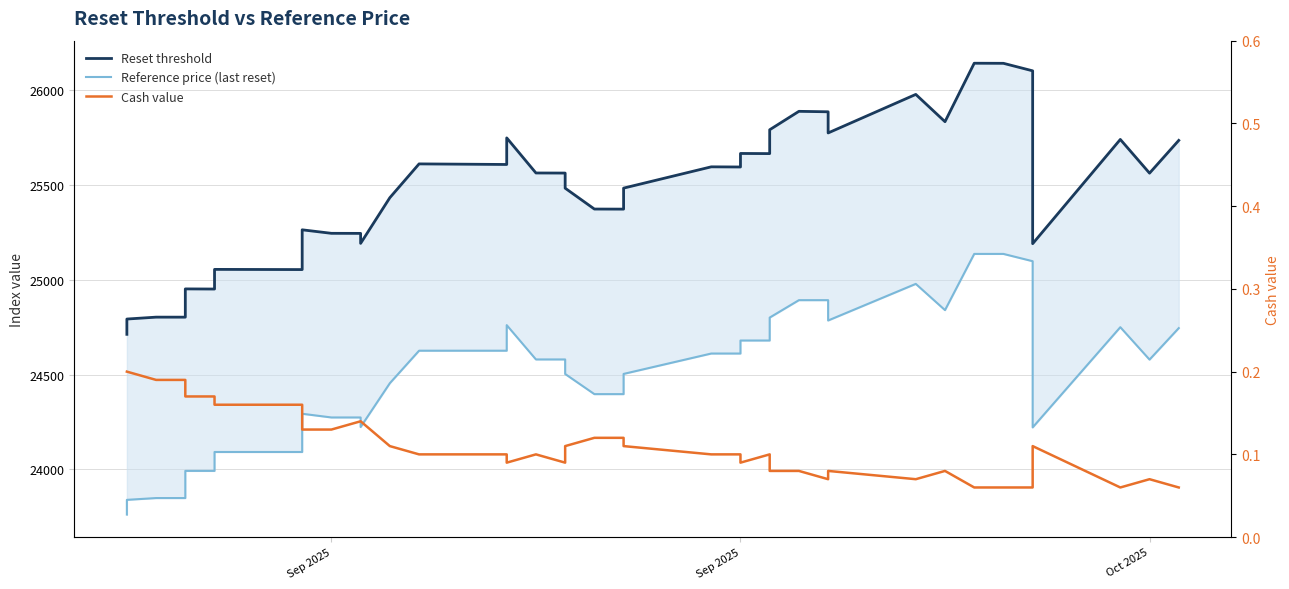

How many interior local peaks does the Reference price (last reset) series have?

4